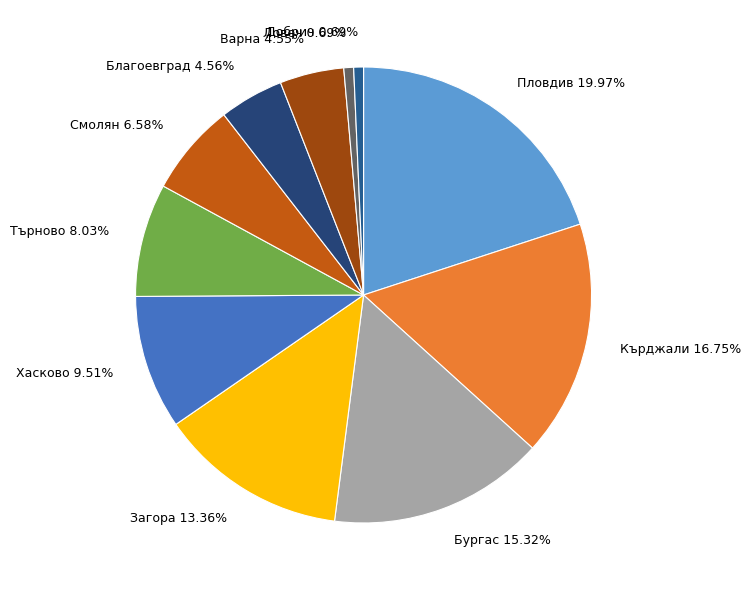

Which category has the biggest portion of the pie?

Пловдив 19.97%